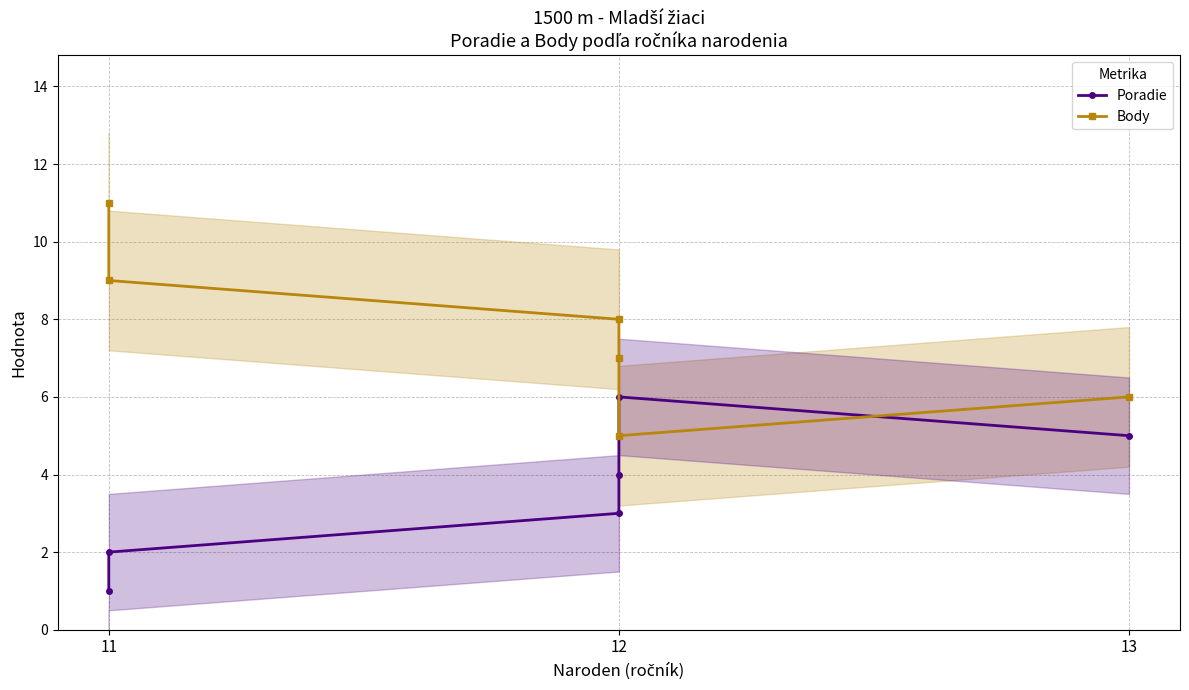

What is the label of the 4th point from the right?

13